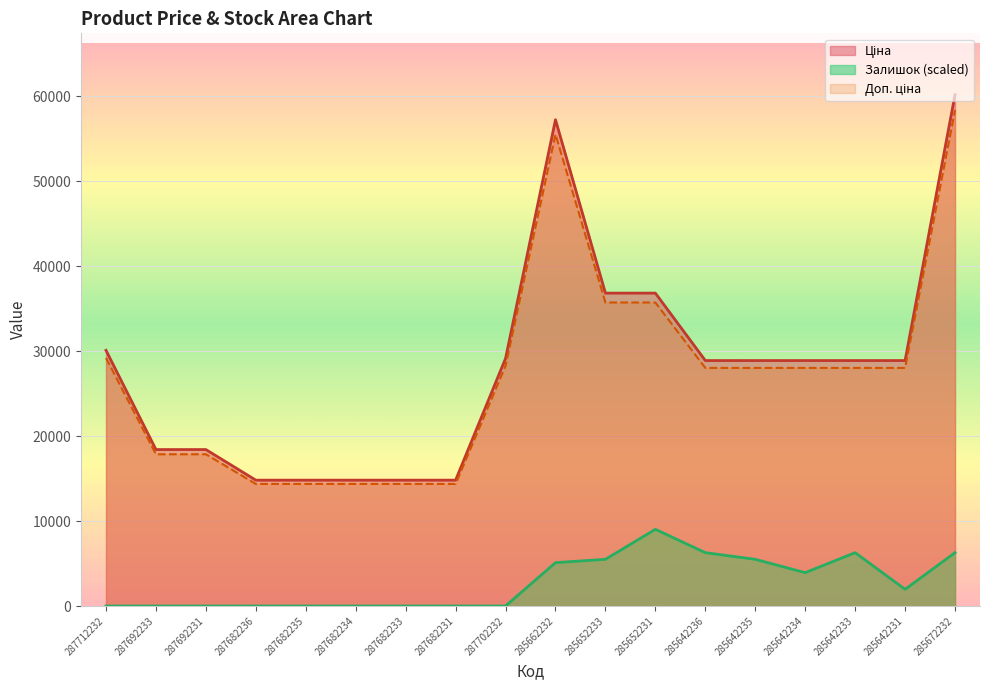

How many values in the Ціна series exceed 28901?

11